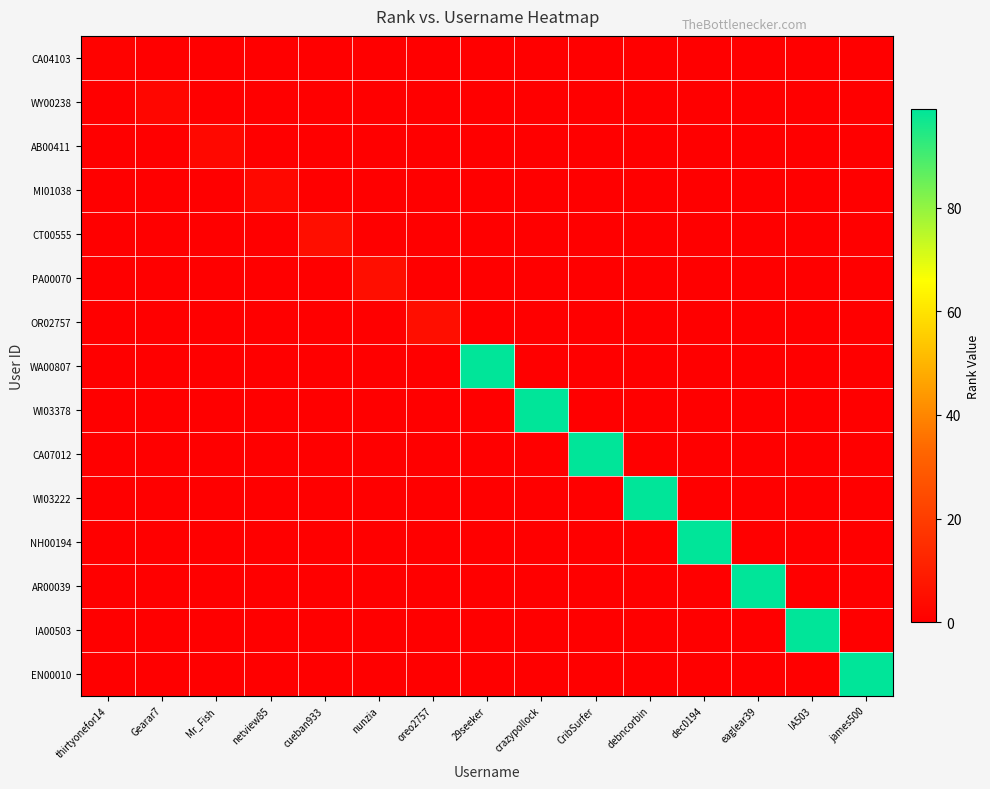

Reading left to right, extract all data points from this chart.

CA04103: thirtyonefor14=1	Gearar7=0	Mr_Fish=0	netview85=0	cueban933=0	nunzia=0	oreo2757=0	29seeker=0	crazypollock=0	CribSurfer=0	debncorbin=0	dec0194=0	eaglear39=0	IA503=0	james500=0
WY00238: thirtyonefor14=0	Gearar7=2	Mr_Fish=0	netview85=0	cueban933=0	nunzia=0	oreo2757=0	29seeker=0	crazypollock=0	CribSurfer=0	debncorbin=0	dec0194=0	eaglear39=0	IA503=0	james500=0
AB00411: thirtyonefor14=0	Gearar7=0	Mr_Fish=3	netview85=0	cueban933=0	nunzia=0	oreo2757=0	29seeker=0	crazypollock=0	CribSurfer=0	debncorbin=0	dec0194=0	eaglear39=0	IA503=0	james500=0
MI01038: thirtyonefor14=0	Gearar7=0	Mr_Fish=0	netview85=3	cueban933=0	nunzia=0	oreo2757=0	29seeker=0	crazypollock=0	CribSurfer=0	debncorbin=0	dec0194=0	eaglear39=0	IA503=0	james500=0
CT00555: thirtyonefor14=0	Gearar7=0	Mr_Fish=0	netview85=0	cueban933=5	nunzia=0	oreo2757=0	29seeker=0	crazypollock=0	CribSurfer=0	debncorbin=0	dec0194=0	eaglear39=0	IA503=0	james500=0
PA00070: thirtyonefor14=0	Gearar7=0	Mr_Fish=0	netview85=0	cueban933=0	nunzia=5	oreo2757=0	29seeker=0	crazypollock=0	CribSurfer=0	debncorbin=0	dec0194=0	eaglear39=0	IA503=0	james500=0
OR02757: thirtyonefor14=0	Gearar7=0	Mr_Fish=0	netview85=0	cueban933=0	nunzia=0	oreo2757=5	29seeker=0	crazypollock=0	CribSurfer=0	debncorbin=0	dec0194=0	eaglear39=0	IA503=0	james500=0
WA00807: thirtyonefor14=0	Gearar7=0	Mr_Fish=0	netview85=0	cueban933=0	nunzia=0	oreo2757=0	29seeker=99	crazypollock=0	CribSurfer=0	debncorbin=0	dec0194=0	eaglear39=0	IA503=0	james500=0
WI03378: thirtyonefor14=0	Gearar7=0	Mr_Fish=0	netview85=0	cueban933=0	nunzia=0	oreo2757=0	29seeker=0	crazypollock=99	CribSurfer=0	debncorbin=0	dec0194=0	eaglear39=0	IA503=0	james500=0
CA07012: thirtyonefor14=0	Gearar7=0	Mr_Fish=0	netview85=0	cueban933=0	nunzia=0	oreo2757=0	29seeker=0	crazypollock=0	CribSurfer=99	debncorbin=0	dec0194=0	eaglear39=0	IA503=0	james500=0
WI03222: thirtyonefor14=0	Gearar7=0	Mr_Fish=0	netview85=0	cueban933=0	nunzia=0	oreo2757=0	29seeker=0	crazypollock=0	CribSurfer=0	debncorbin=99	dec0194=0	eaglear39=0	IA503=0	james500=0
NH00194: thirtyonefor14=0	Gearar7=0	Mr_Fish=0	netview85=0	cueban933=0	nunzia=0	oreo2757=0	29seeker=0	crazypollock=0	CribSurfer=0	debncorbin=0	dec0194=99	eaglear39=0	IA503=0	james500=0
AR00039: thirtyonefor14=0	Gearar7=0	Mr_Fish=0	netview85=0	cueban933=0	nunzia=0	oreo2757=0	29seeker=0	crazypollock=0	CribSurfer=0	debncorbin=0	dec0194=0	eaglear39=99	IA503=0	james500=0
IA00503: thirtyonefor14=0	Gearar7=0	Mr_Fish=0	netview85=0	cueban933=0	nunzia=0	oreo2757=0	29seeker=0	crazypollock=0	CribSurfer=0	debncorbin=0	dec0194=0	eaglear39=0	IA503=99	james500=0
EN00010: thirtyonefor14=0	Gearar7=0	Mr_Fish=0	netview85=0	cueban933=0	nunzia=0	oreo2757=0	29seeker=0	crazypollock=0	CribSurfer=0	debncorbin=0	dec0194=0	eaglear39=0	IA503=0	james500=99